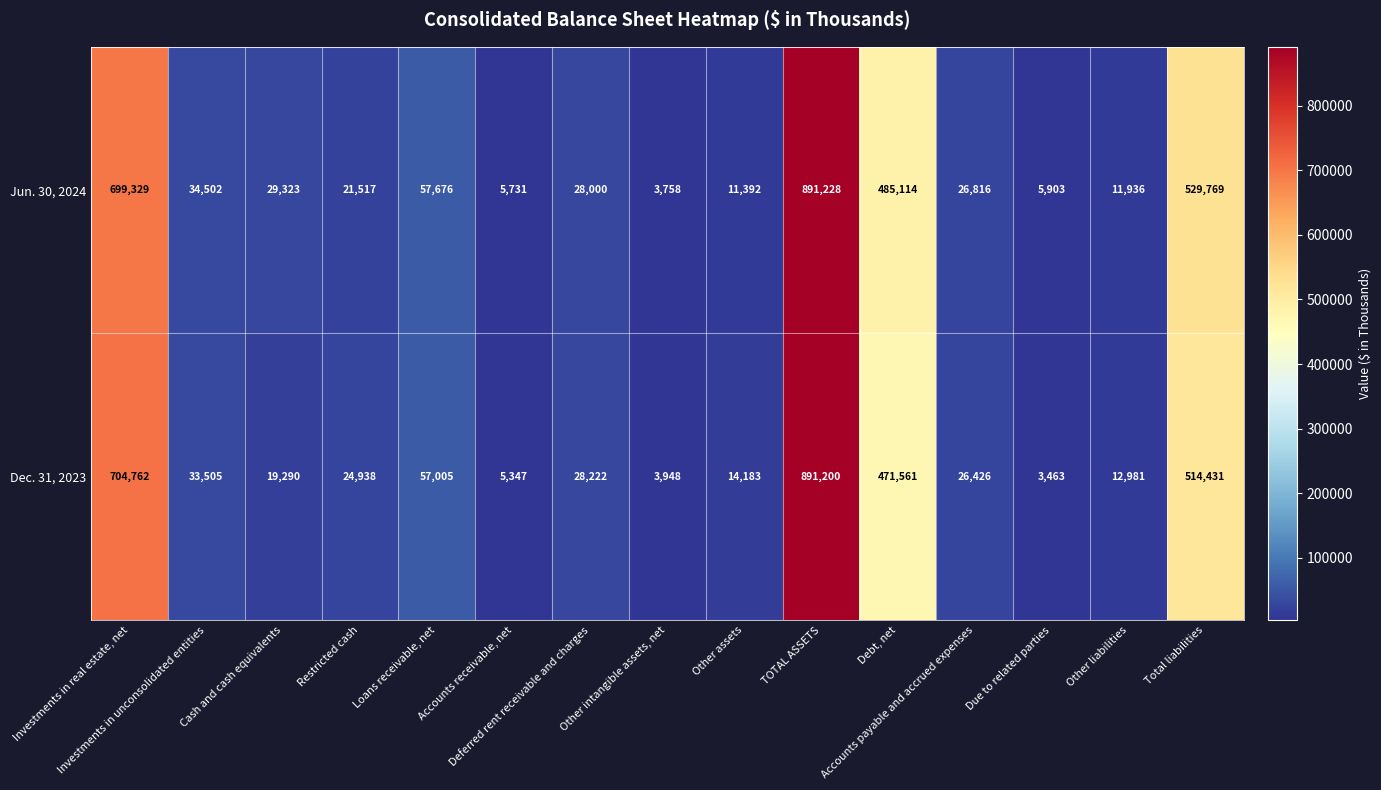

At how many categories does at least one series exceed 107468?

4